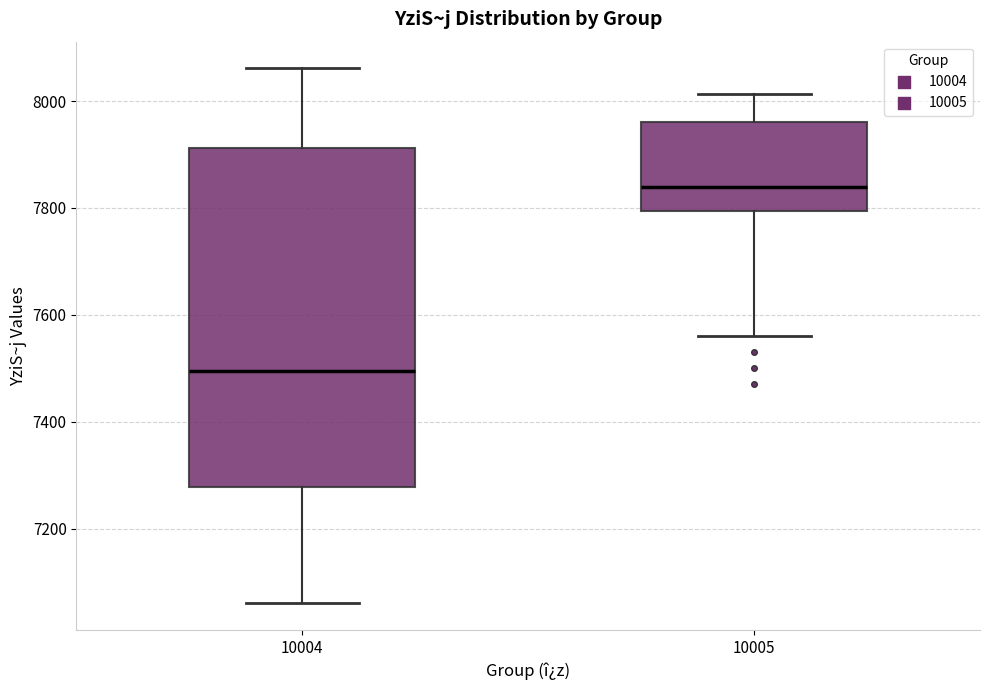

Where does the lower whisker of the box at x = 10005 end on the y-axis? The values are not printed on the chart, so give them approximately, as read against the axis.

7560